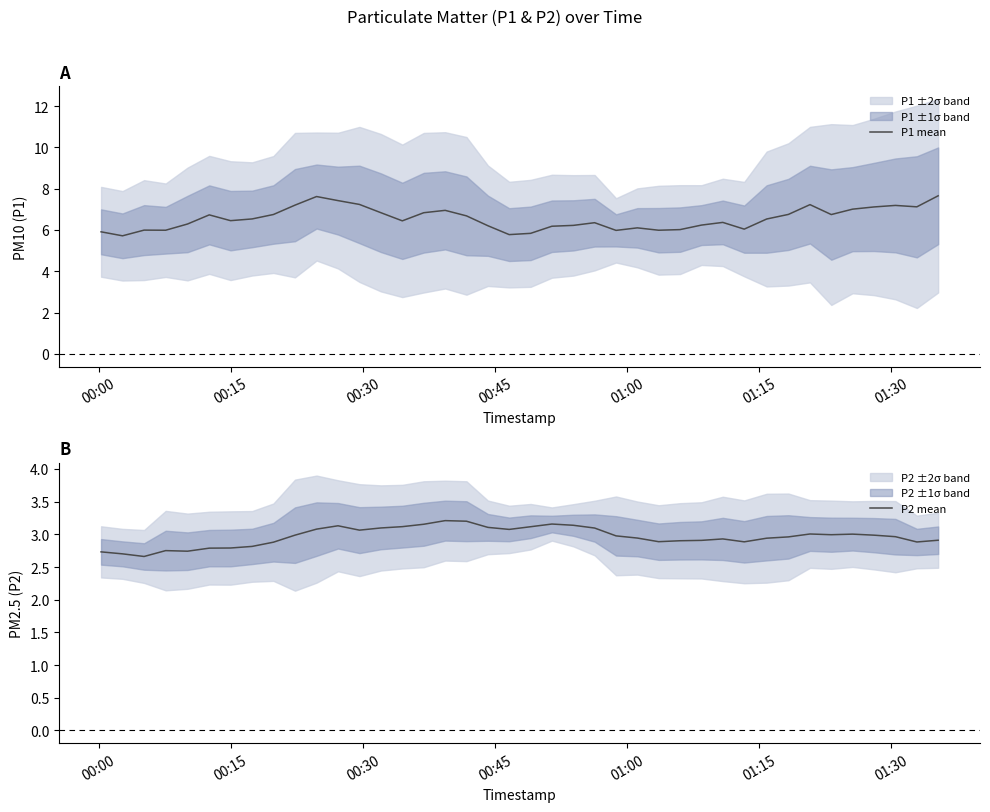

True or false: P2 mean has more than 0 points higher than both neighbors.

True